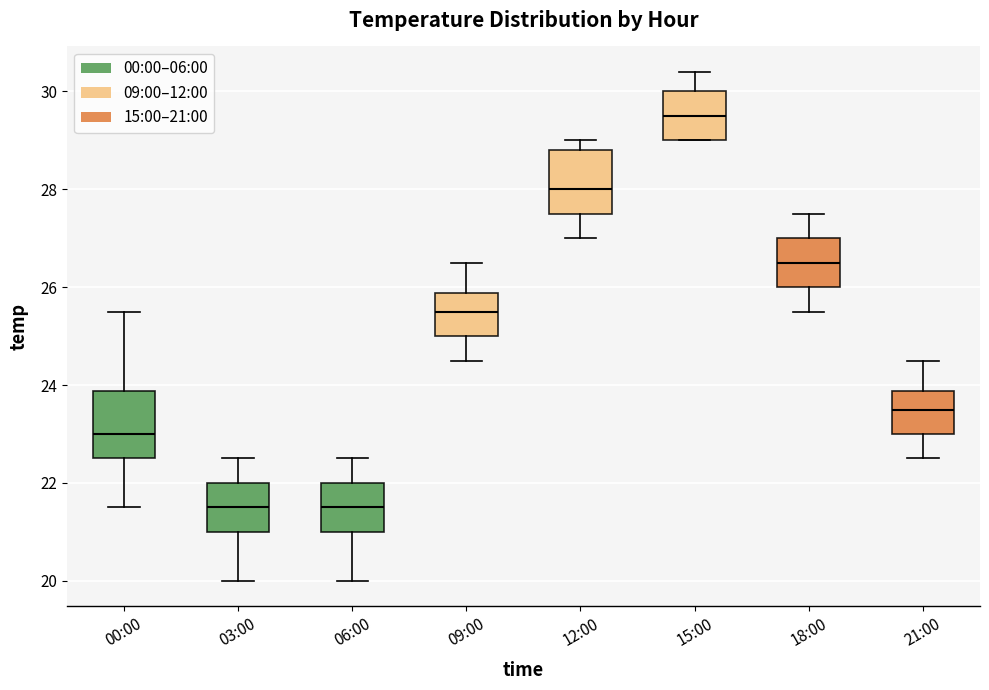

Where does the median line of the box for 03:00 sit on the y-axis? The values are not printed on the chart, so give them approximately, as read against the axis.

21.6